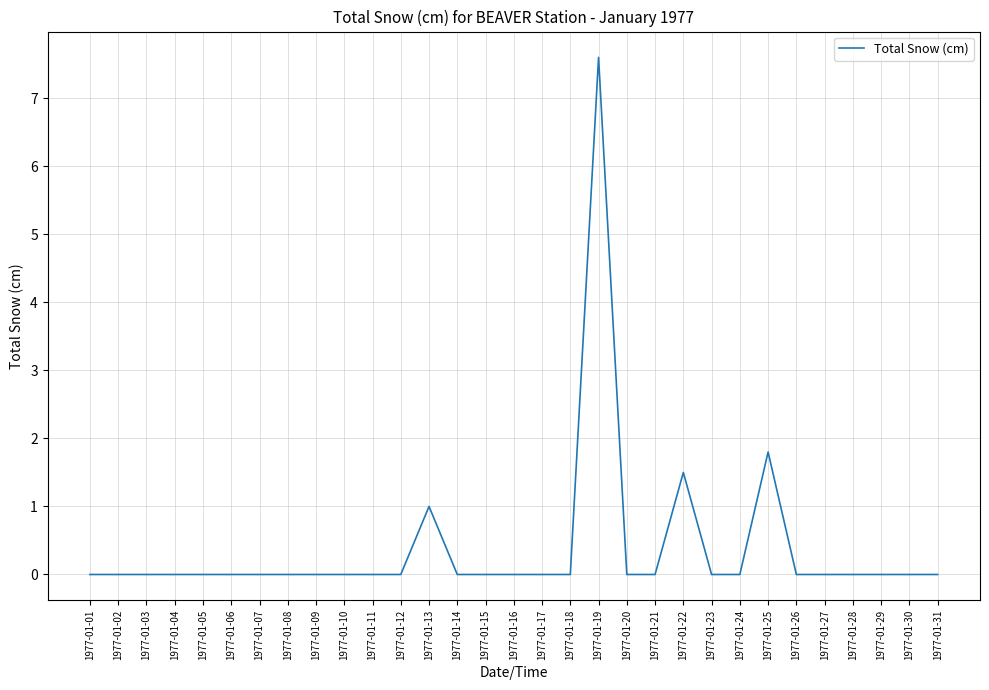

Does the chart display data point markers on the line(s)?

No